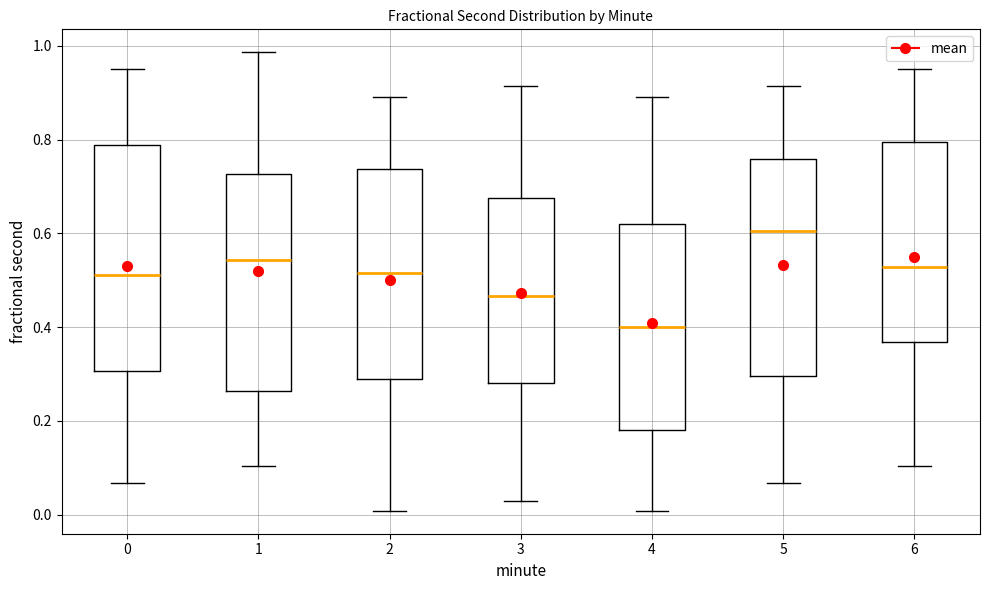

Reading left to right, read every box against the y-axis: the position of its median line, the range the box covers, and the ends of its whiskers. The values are not printed on the chart, so give them approximately, as read against the axis.

0: median 0.52, box 0.30 to 0.78, whiskers 0.06 to 0.96
1: median 0.54, box 0.26 to 0.72, whiskers 0.10 to 0.98
2: median 0.52, box 0.28 to 0.74, whiskers 0.00 to 0.90
3: median 0.46, box 0.28 to 0.68, whiskers 0.02 to 0.92
4: median 0.40, box 0.18 to 0.62, whiskers 0.00 to 0.90
5: median 0.60, box 0.30 to 0.76, whiskers 0.06 to 0.92
6: median 0.52, box 0.36 to 0.80, whiskers 0.10 to 0.96